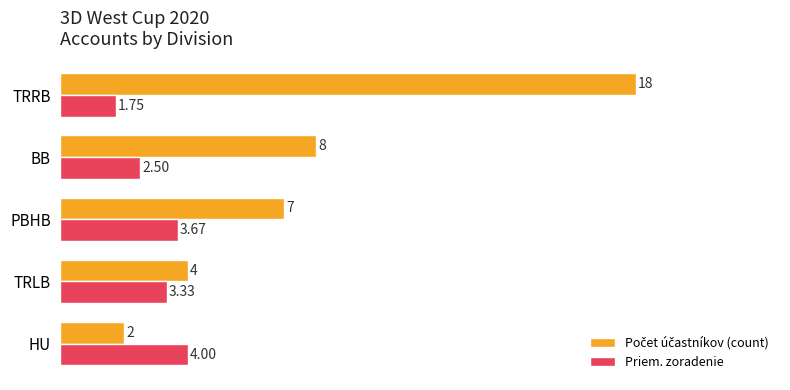

At which category is the sum across all series the highest?

TRRB